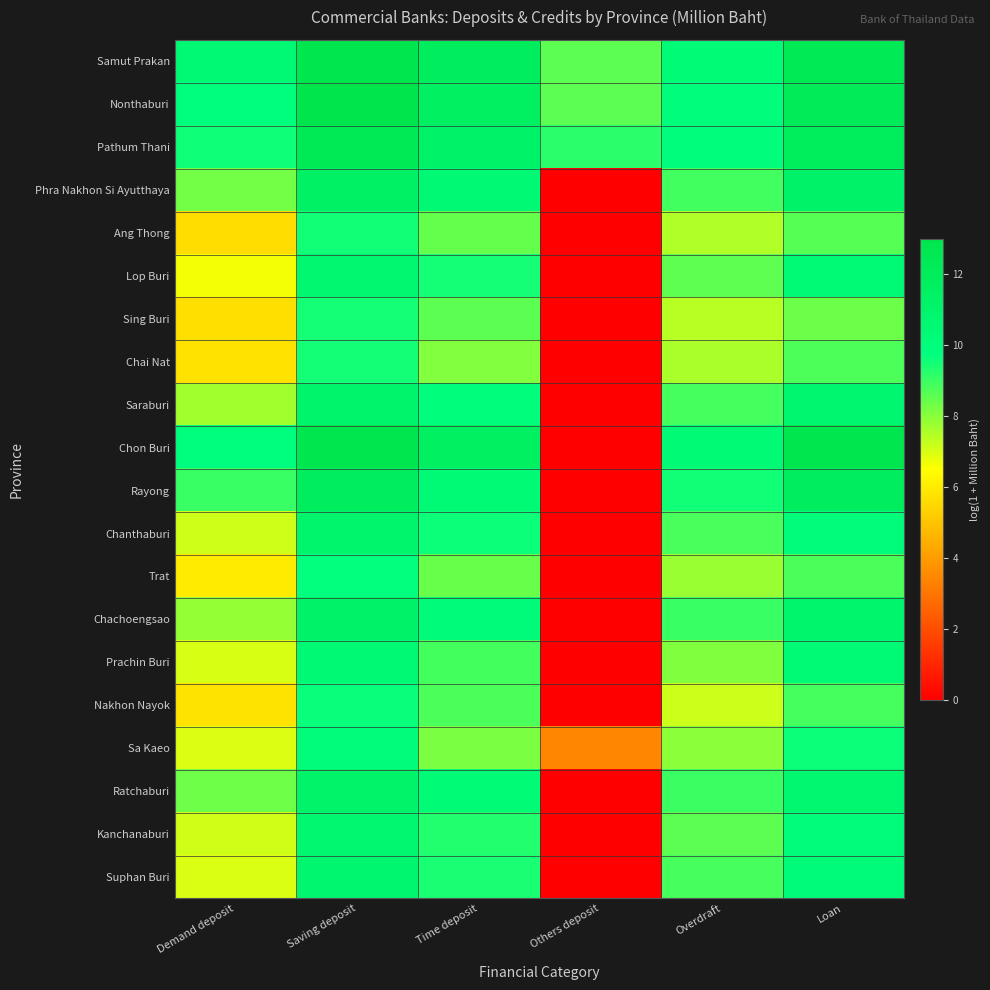

Which category has the lowest value across all series?

Others deposit